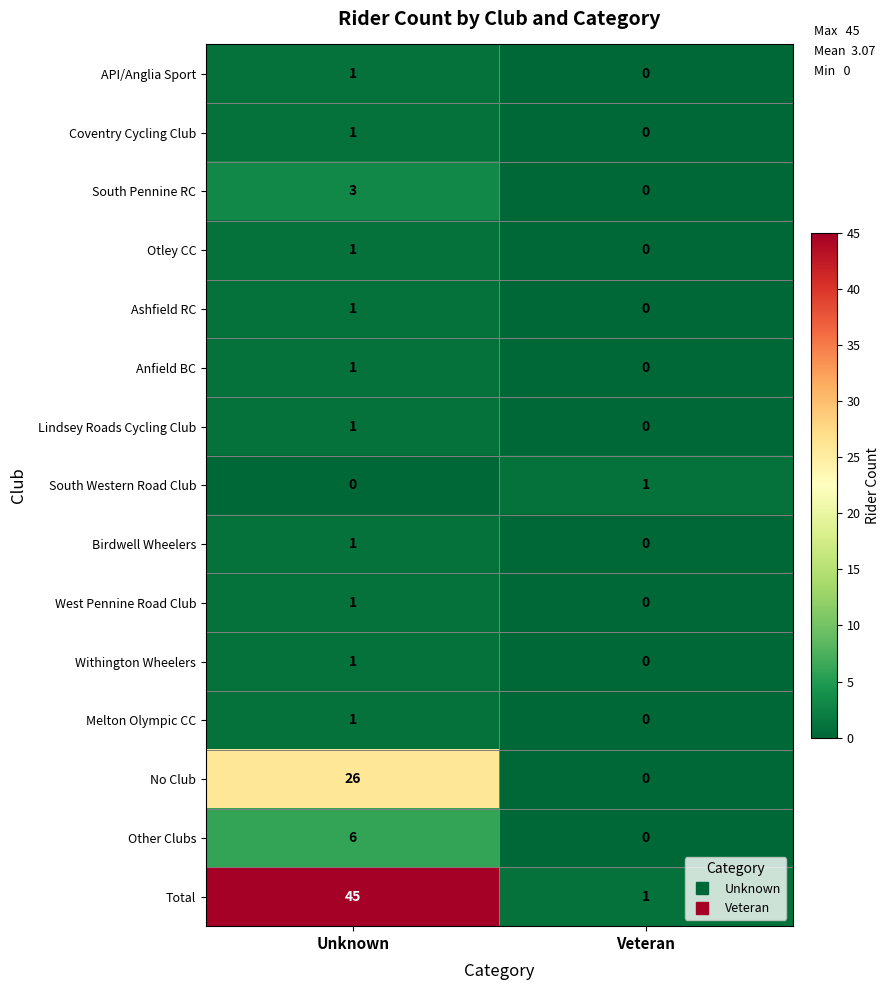

Which category has the lowest value in the Coventry Cycling Club series?

Veteran